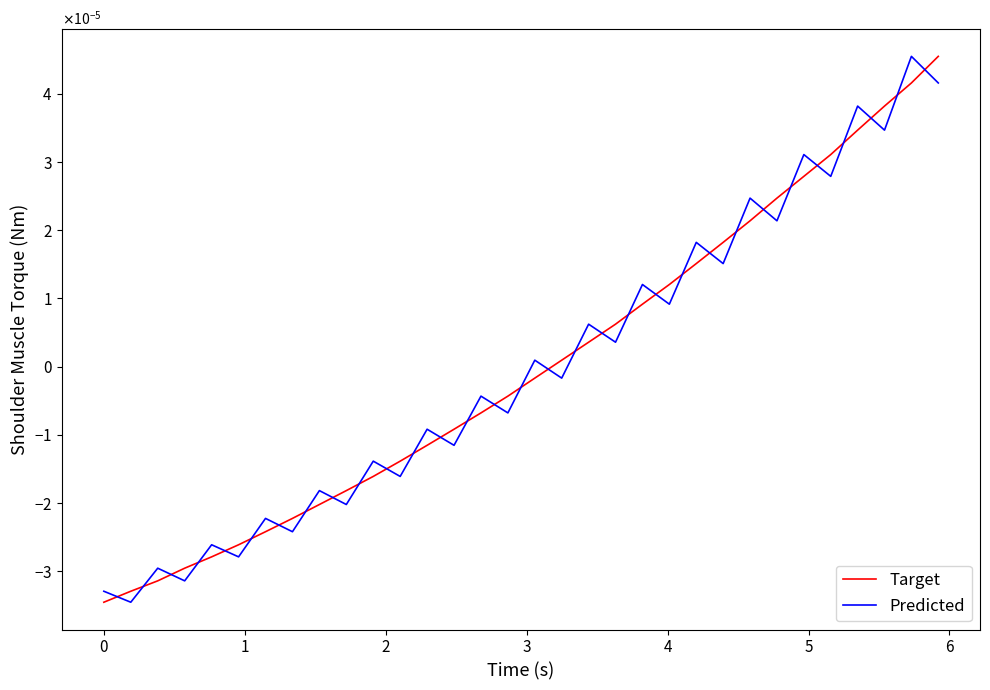

List the series in order of their peak value, highest first.

Target, Predicted